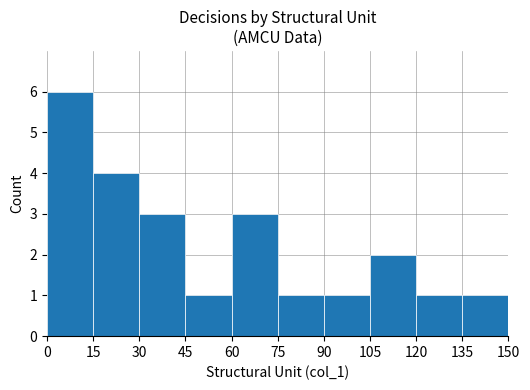

What is the sum of all values?

23